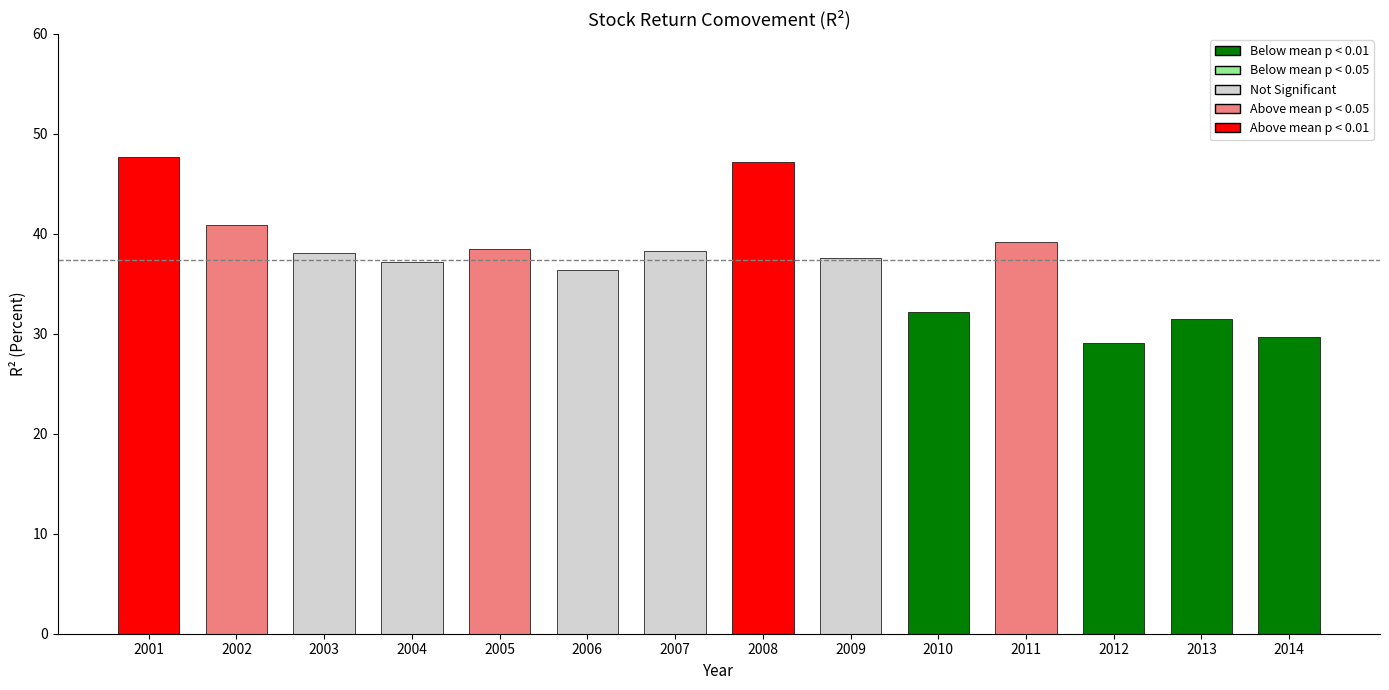

What is the difference between the second highest and minimum values?

18.1